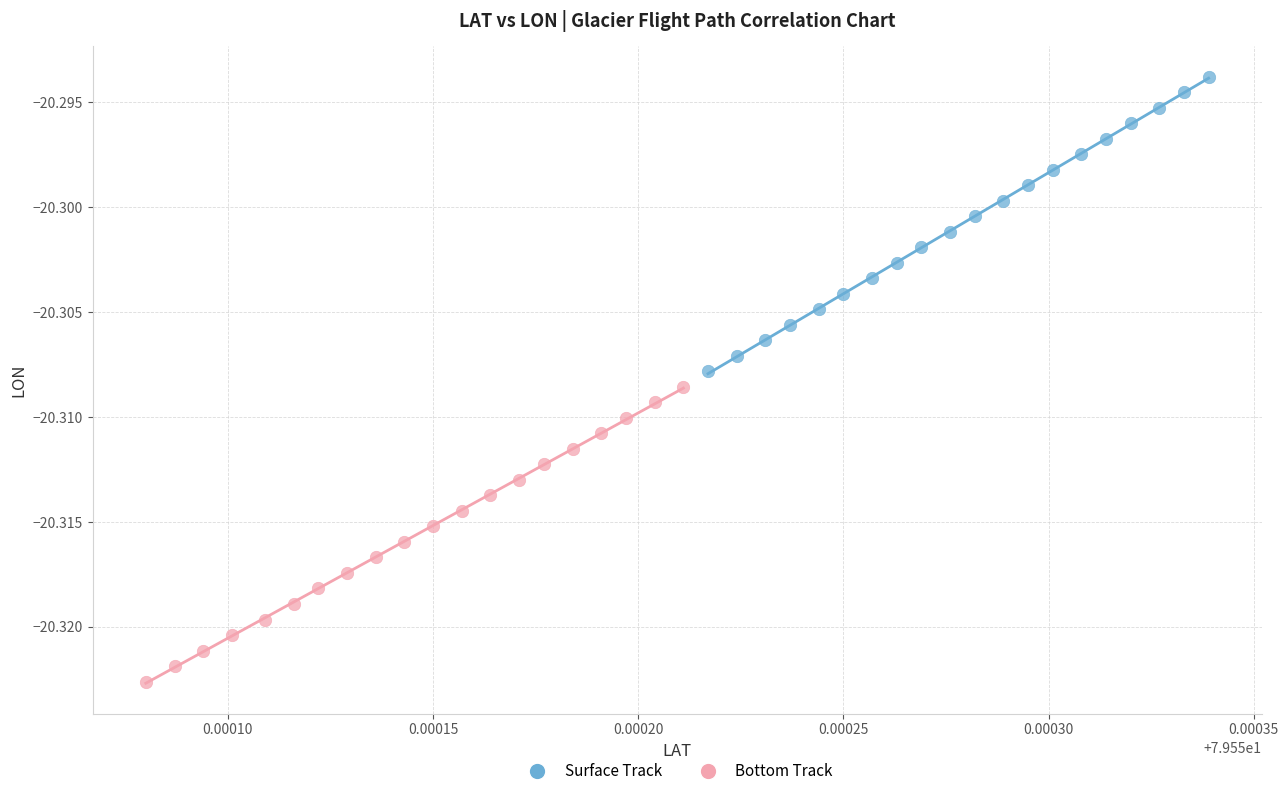

What are all the series names shown in the legend?

Surface Track, Bottom Track